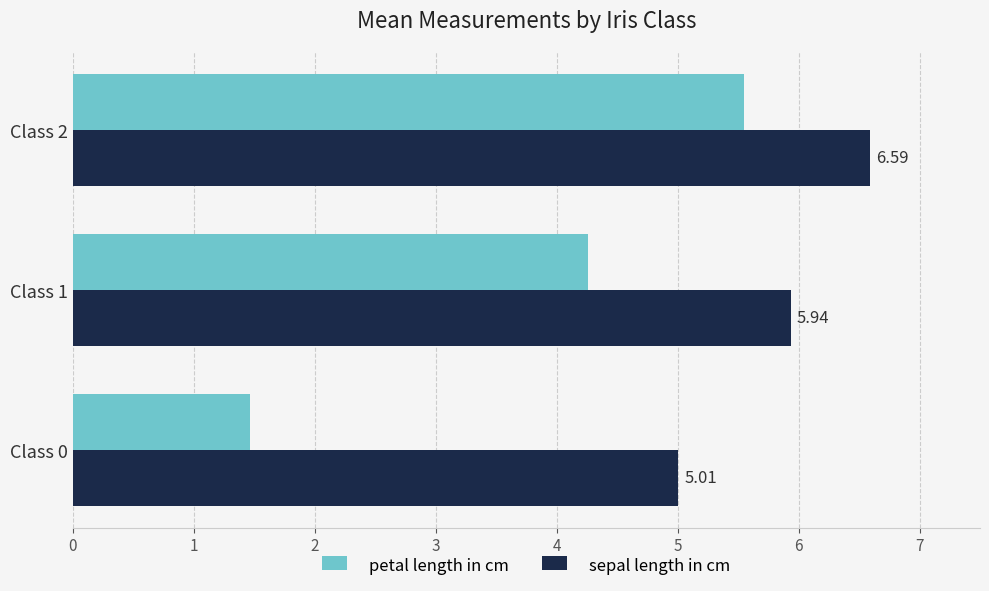

What is the difference between the maximum and minimum values in the petal length in cm series?

4.1